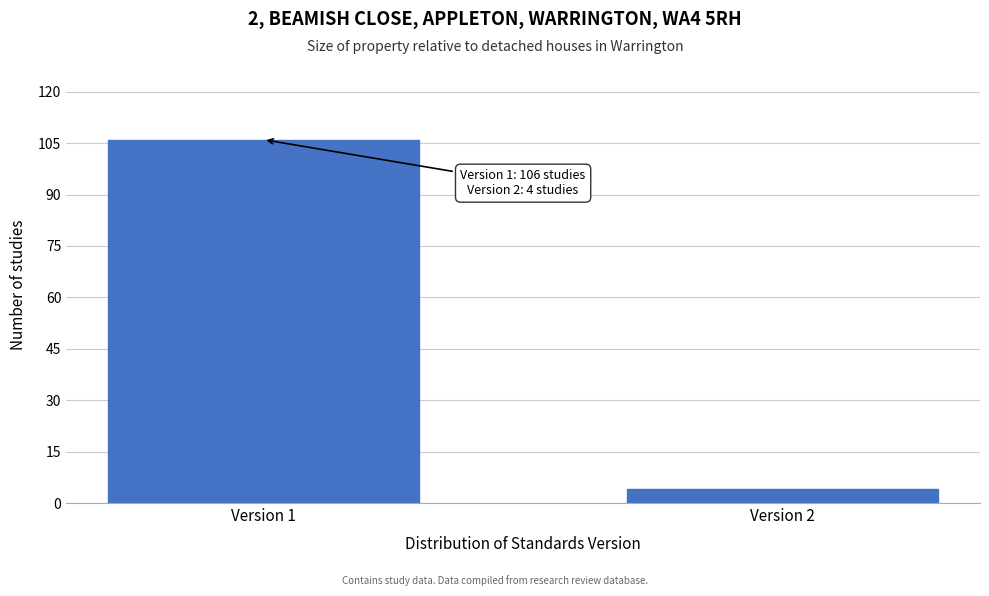

Reading left to right, list all the values displayed in this chart.

106	4